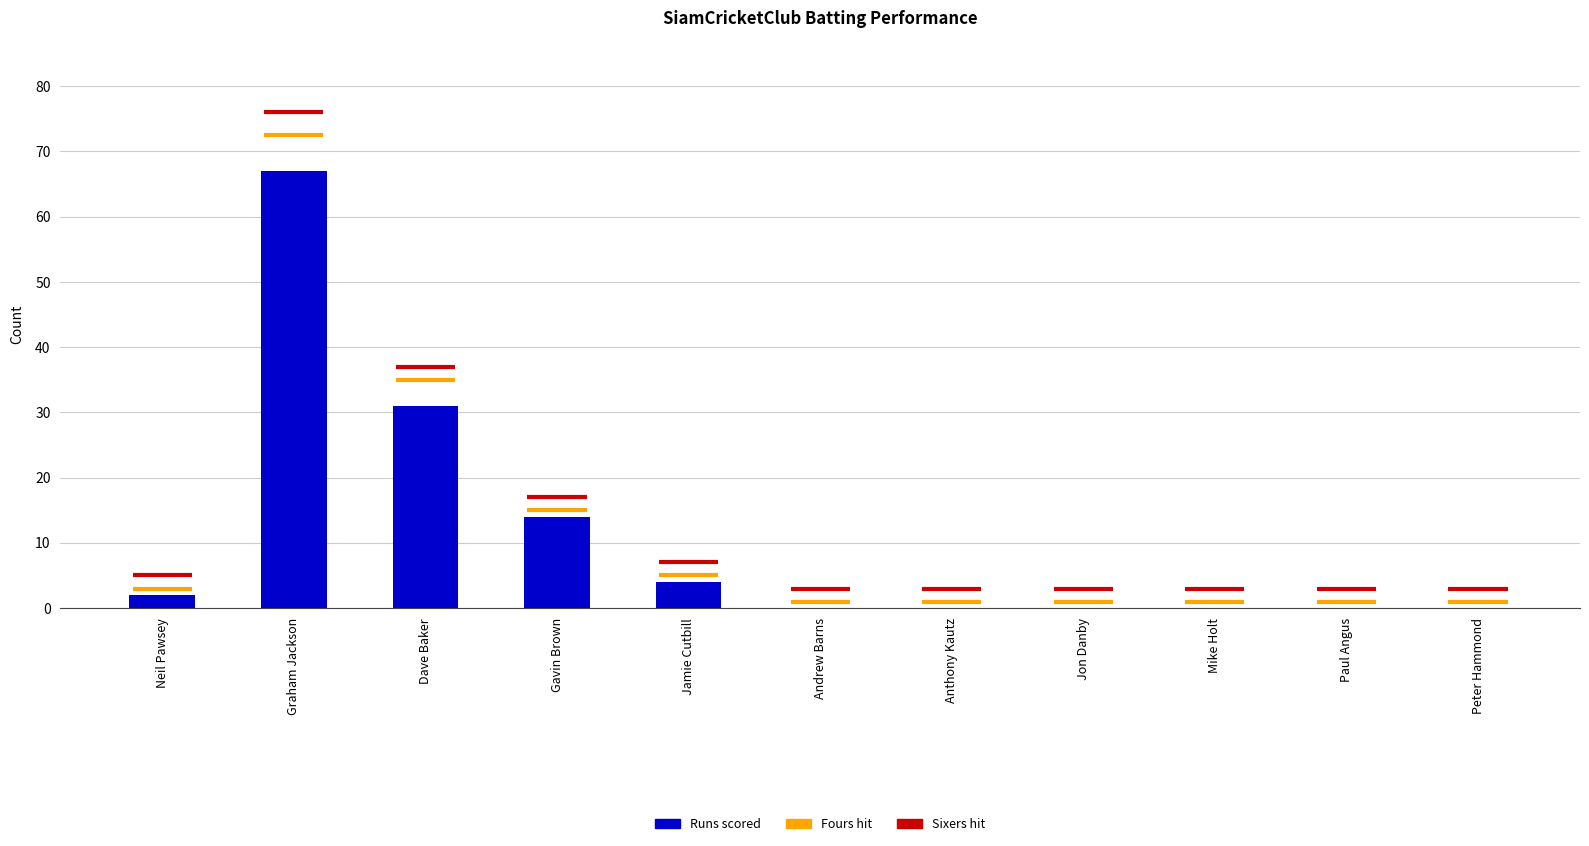

What is the label of the 4th bar from the left?

Gavin Brown